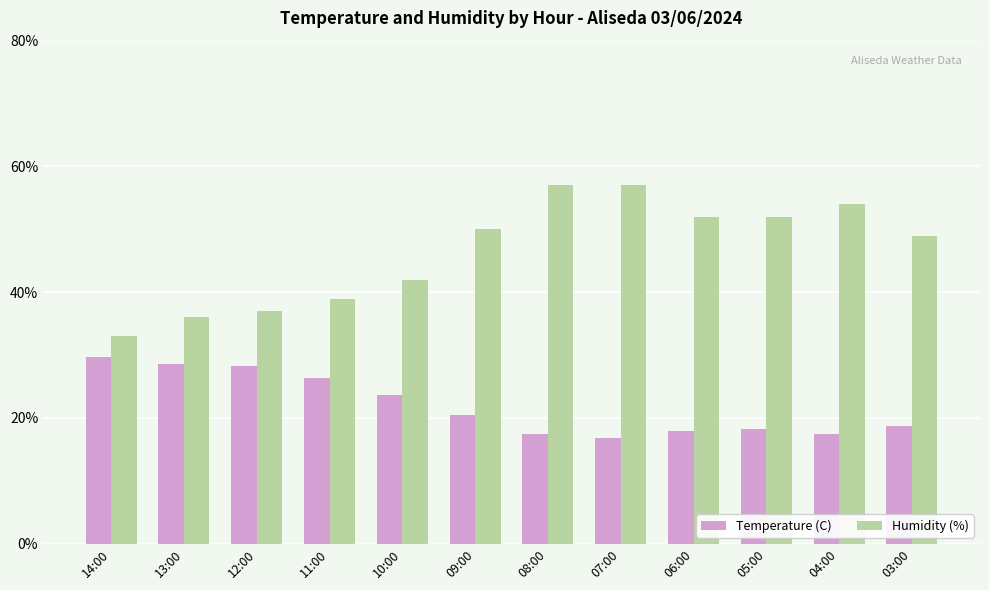

How many groups of bars are there?

12